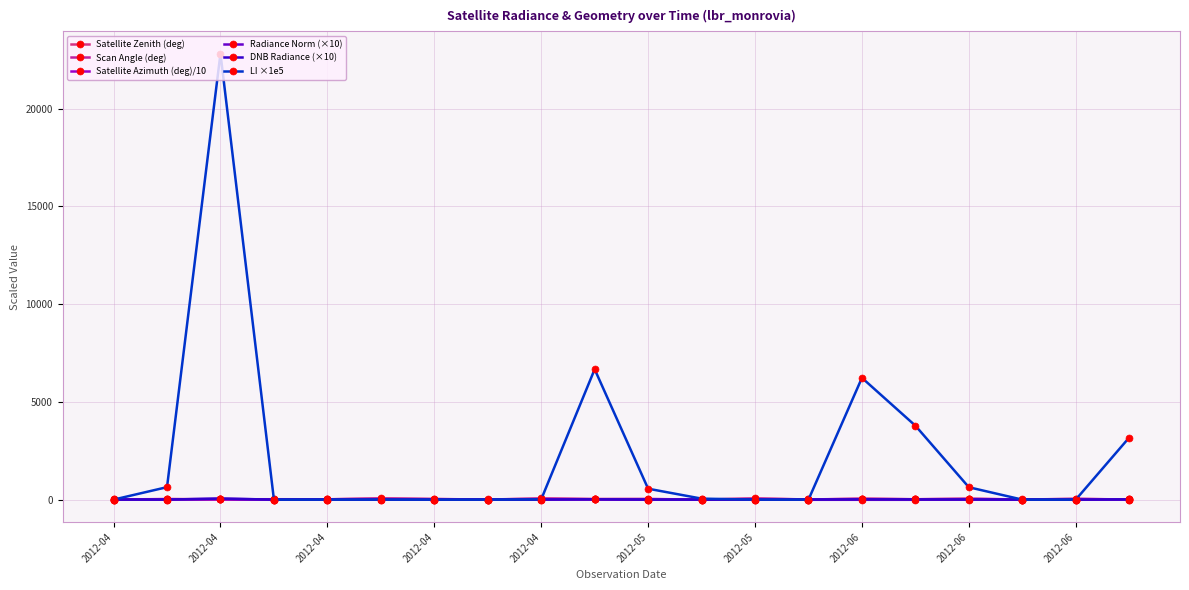

What is the maximum value for LI ×1e5?

22824.7